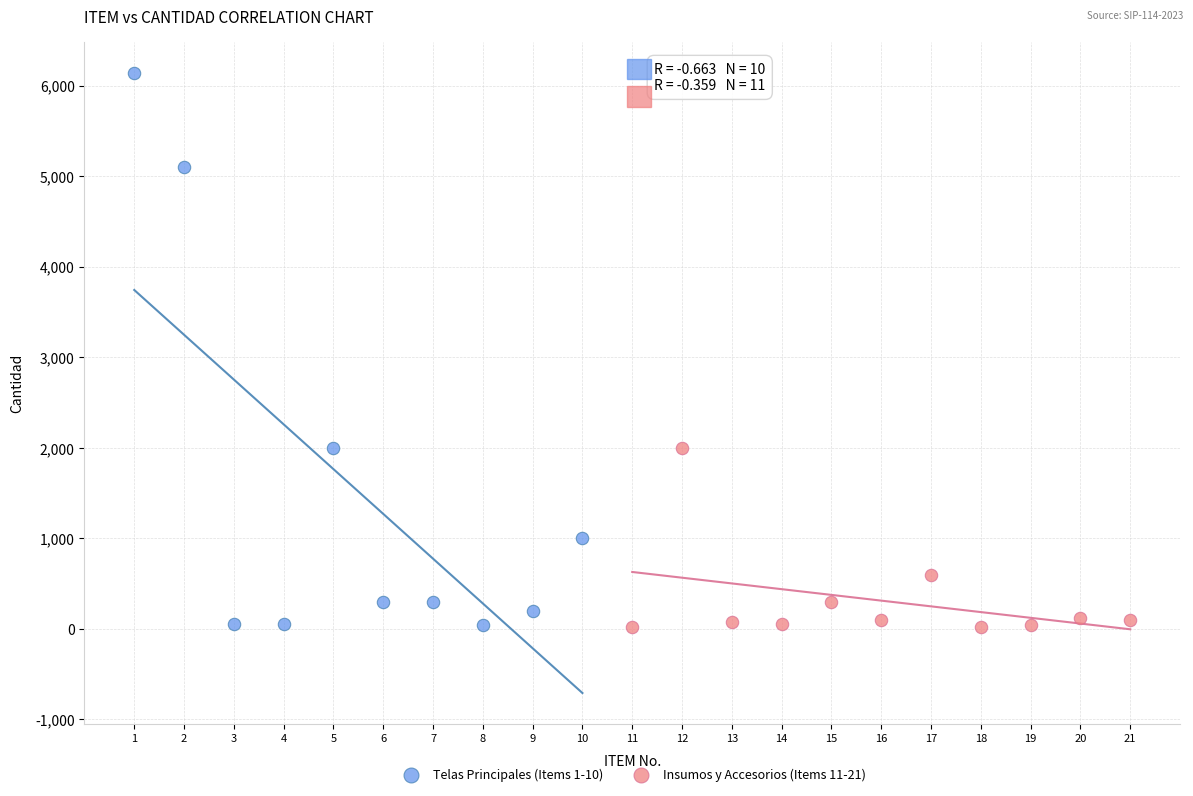

Which series has the largest Y range (max minus min)?

Telas Principales (Items 1-10)